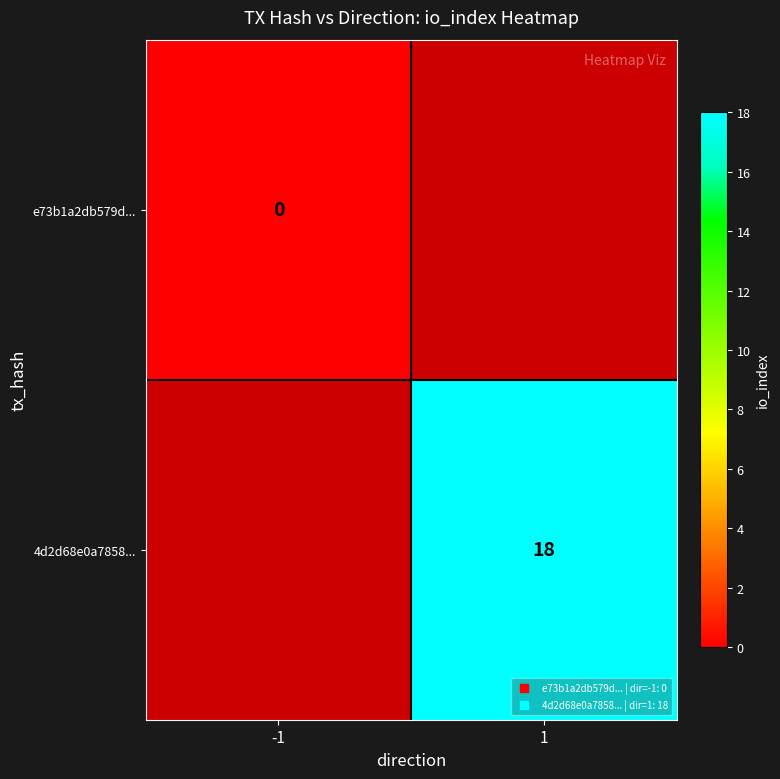

List the series in order of their overall mean, lowest first.

e73b1a2db579d..., 4d2d68e0a7858...